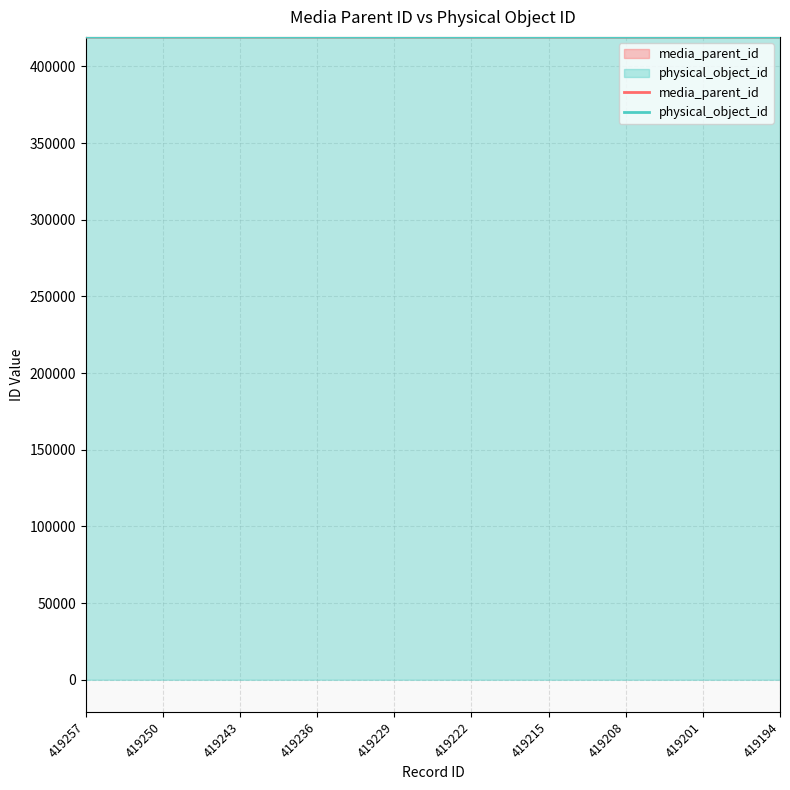

Where is media_parent_id nearest to the value 419222?

419222